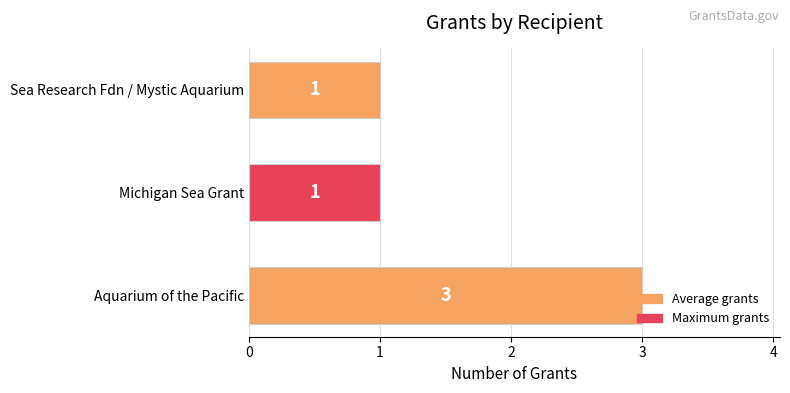

What is the greatest value displayed?

3